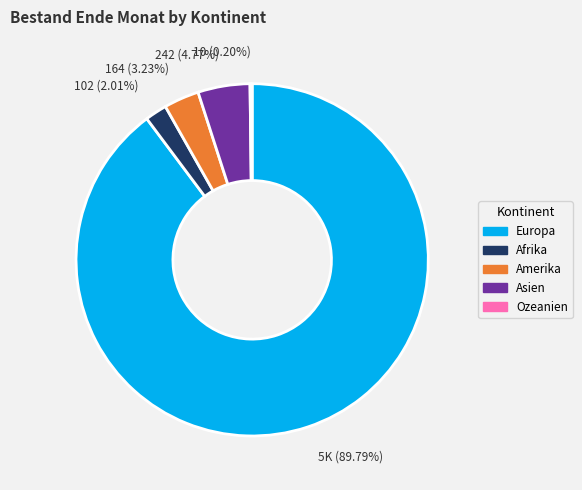

What is the largest slice in the pie chart?

Europa